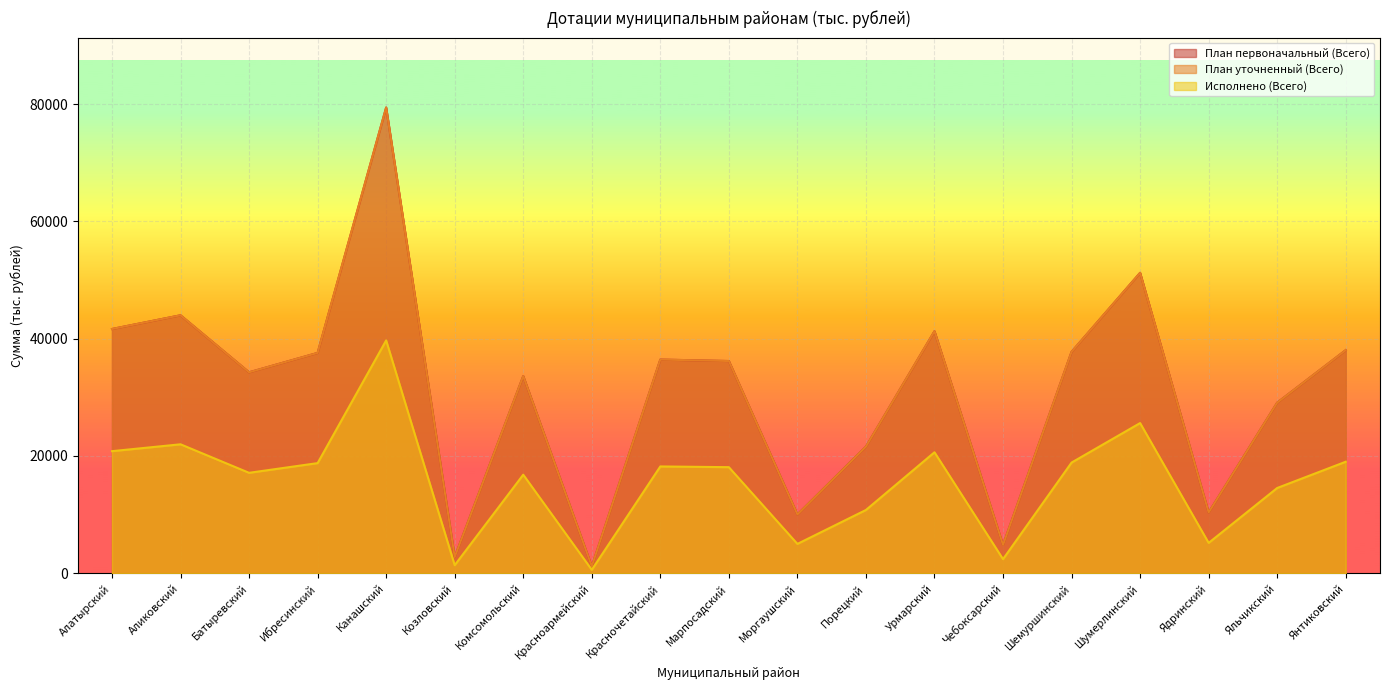

Reading left to right, transcribe all the data shown in this chart.

План первоначальный (Всего): Алатырский=41649.5	Аликовский=43987.7	Батыревский=34265.8	Ибресинский=37573.3	Канашский=79410.6	Козловский=2772.0	Комсомольский=33623.6	Красноармейский=1192.5	Красночетайский=36437.4	Марпосадский=36189.2	Моргаушский=10026.8	Порецкий=21596.0	Урмарский=41268.0	Чебоксарский=4835.4	Шемуршинский=37759.0	Шумерлинский=51225.7	Ядринский=10372.7	Яльчикский=29092.0	Янтиковский=38043.4
План уточненный (Всего): Алатырский=41649.5	Аликовский=43987.7	Батыревский=34265.8	Ибресинский=37573.3	Канашский=79410.6	Козловский=2772.0	Комсомольский=33623.6	Красноармейский=1192.5	Красночетайский=36437.4	Марпосадский=36189.2	Моргаушский=10026.8	Порецкий=21596.0	Урмарский=41268.0	Чебоксарский=4835.4	Шемуршинский=37759.0	Шумерлинский=51225.7	Ядринский=10372.7	Яльчикский=29092.0	Янтиковский=38043.4
Исполнено (Всего): Алатырский=20824.8	Аликовский=21993.6	Батыревский=17133.0	Ибресинский=18786.6	Канашский=39705.6	Козловский=1386.0	Комсомольский=16812.0	Красноармейский=596.4	Красночетайский=18218.4	Марпосадский=18094.8	Моргаушский=5013.6	Порецкий=10798.2	Урмарский=20634.0	Чебоксарский=2417.4	Шемуршинский=18879.6	Шумерлинский=25612.8	Ядринский=5186.4	Яльчикский=14545.8	Янтиковский=19021.8